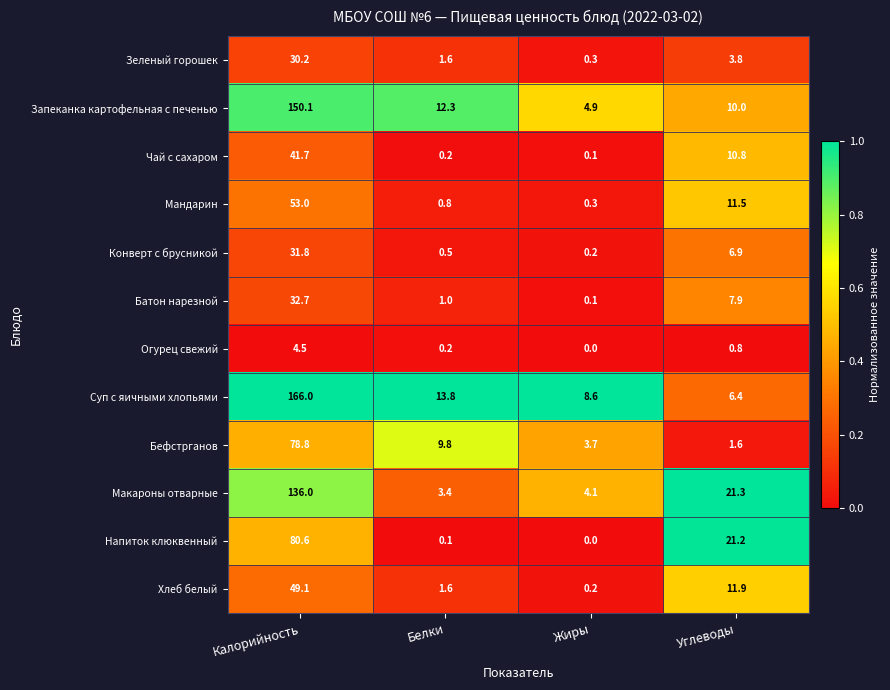

Which series has the largest range (max minus min)?

Суп с яичными хлопьями